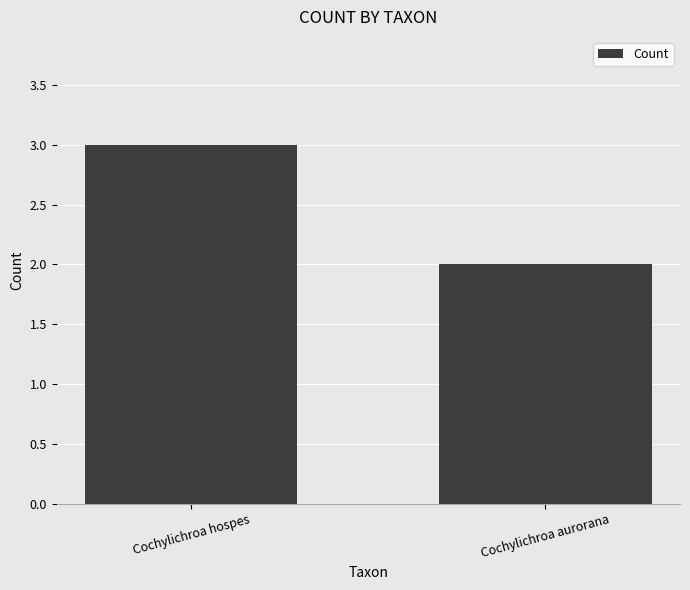

Rank the categories by value from highest to lowest.

Cochylichroa hospes, Cochylichroa aurorana